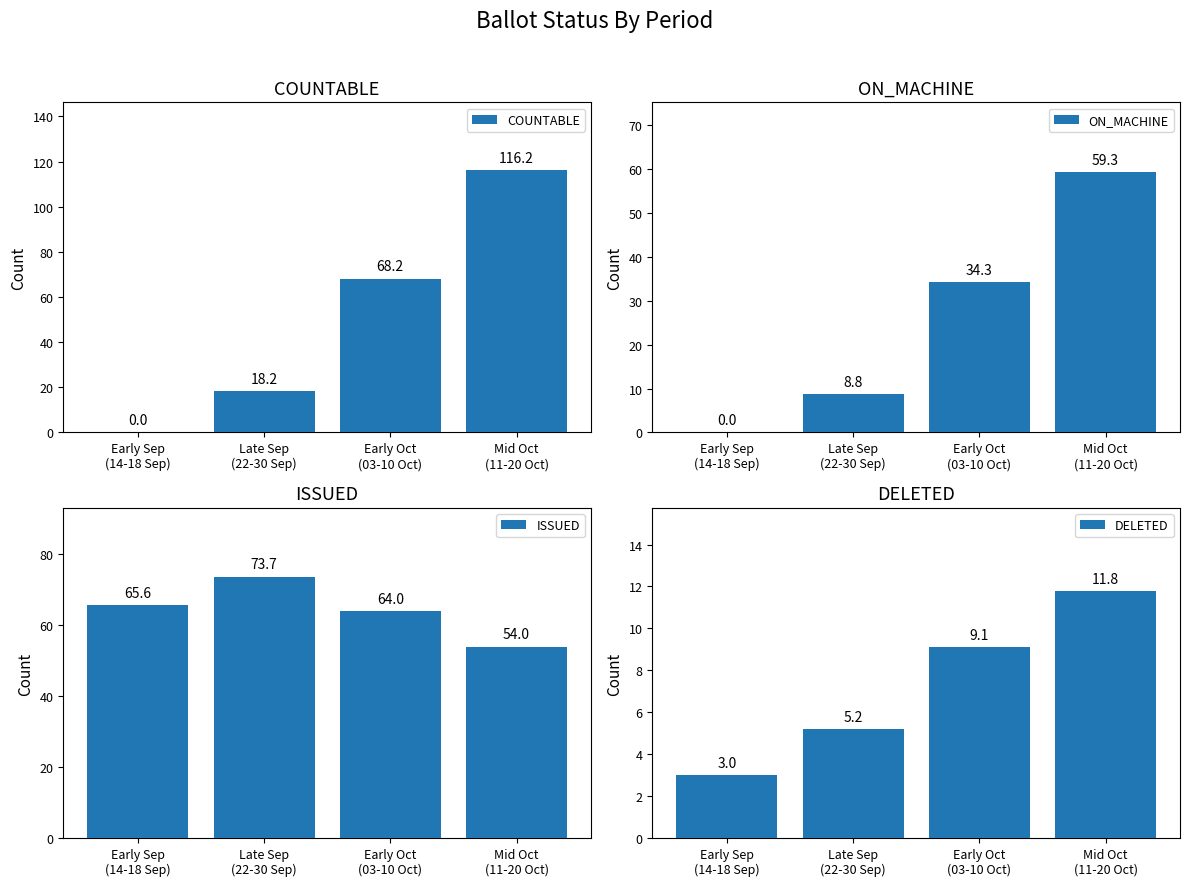

Where is COUNTABLE nearest to the value 58?

Early Oct
(03-10 Oct)